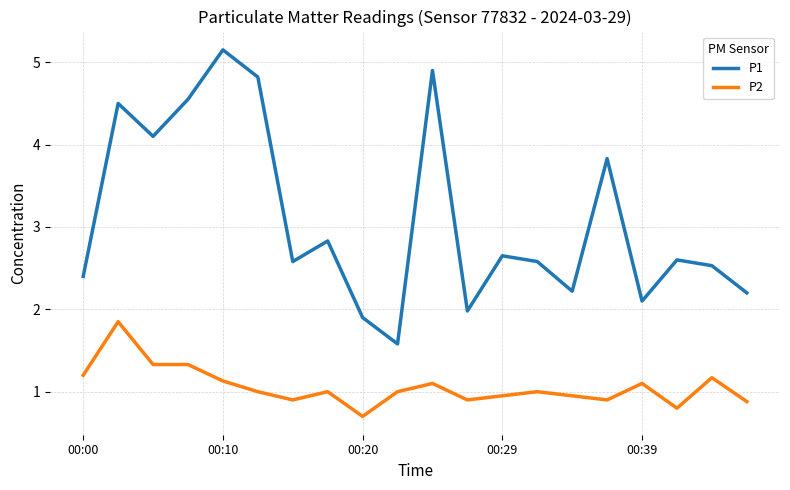

How many lines are shown in the chart?

2